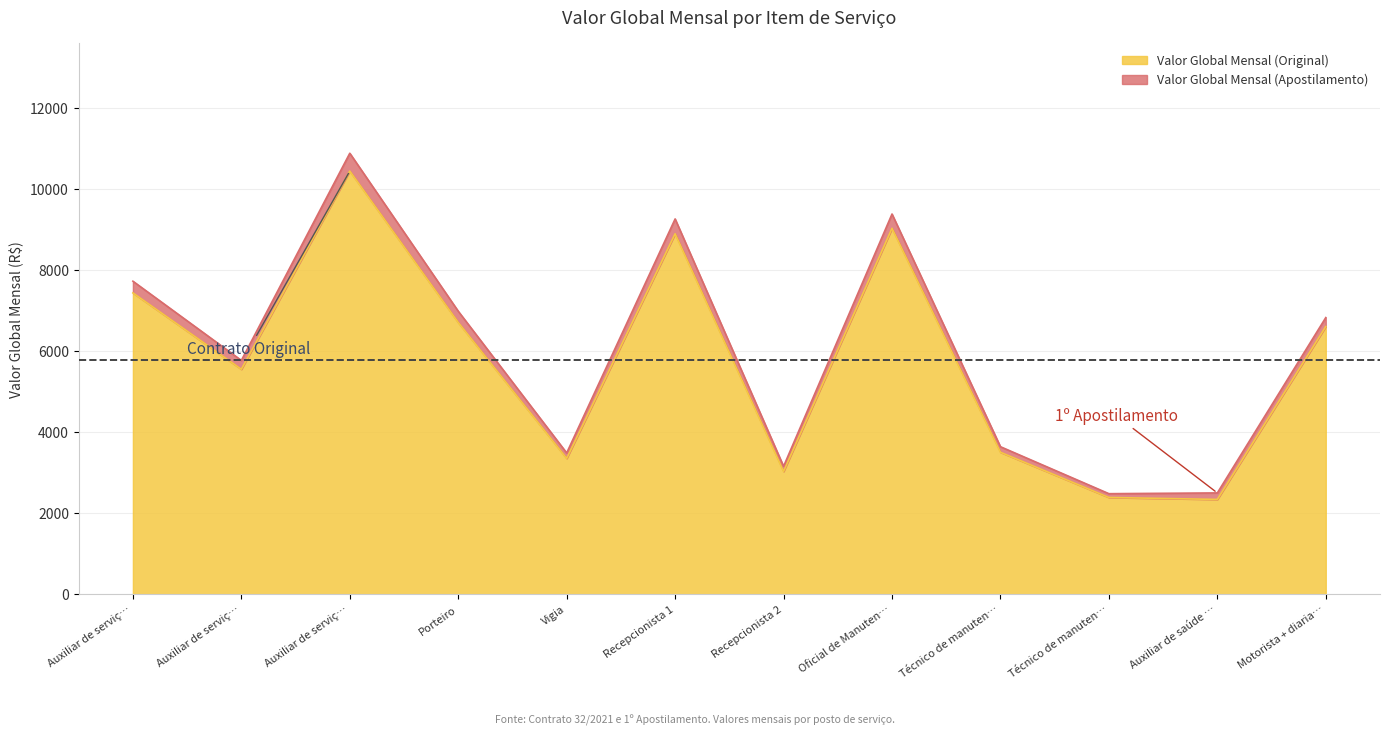

What are all the series names shown in the legend?

Valor Global Mensal (Original), Valor Global Mensal (Apostilamento)